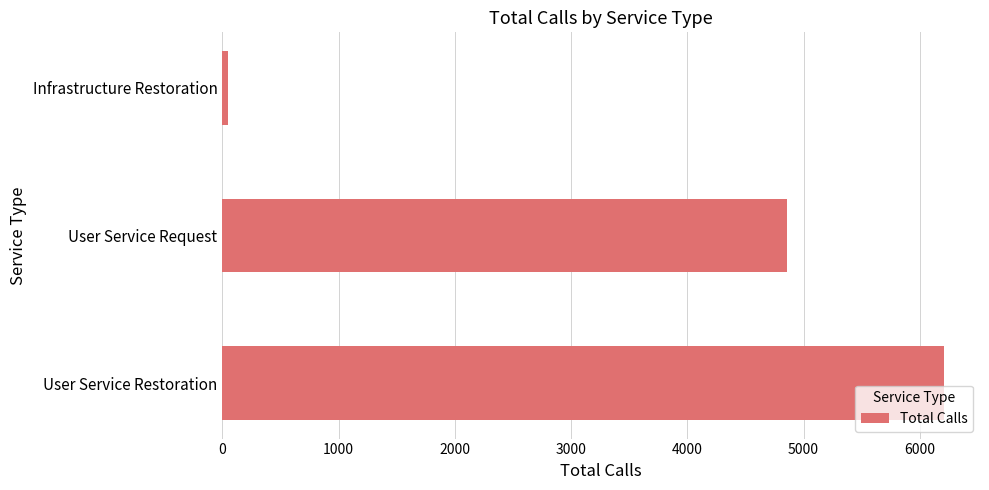

Where is the data nearest to the value 3126?

User Service Request